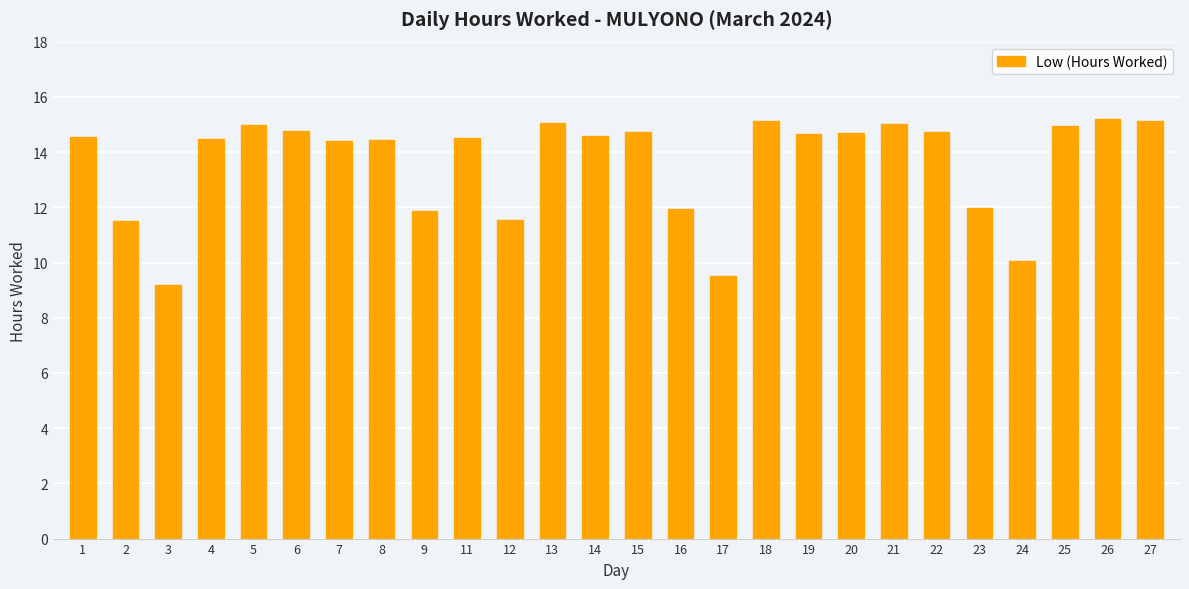

At which label does the data first exceed 14?

1